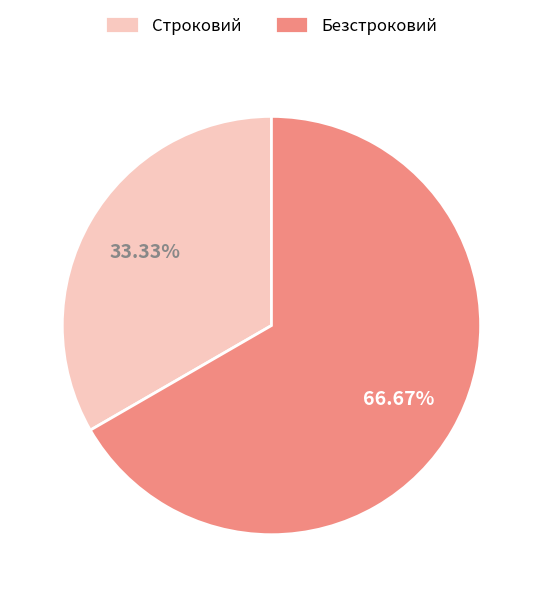

Is it true that Безстроковий is 58% of the pie?

False